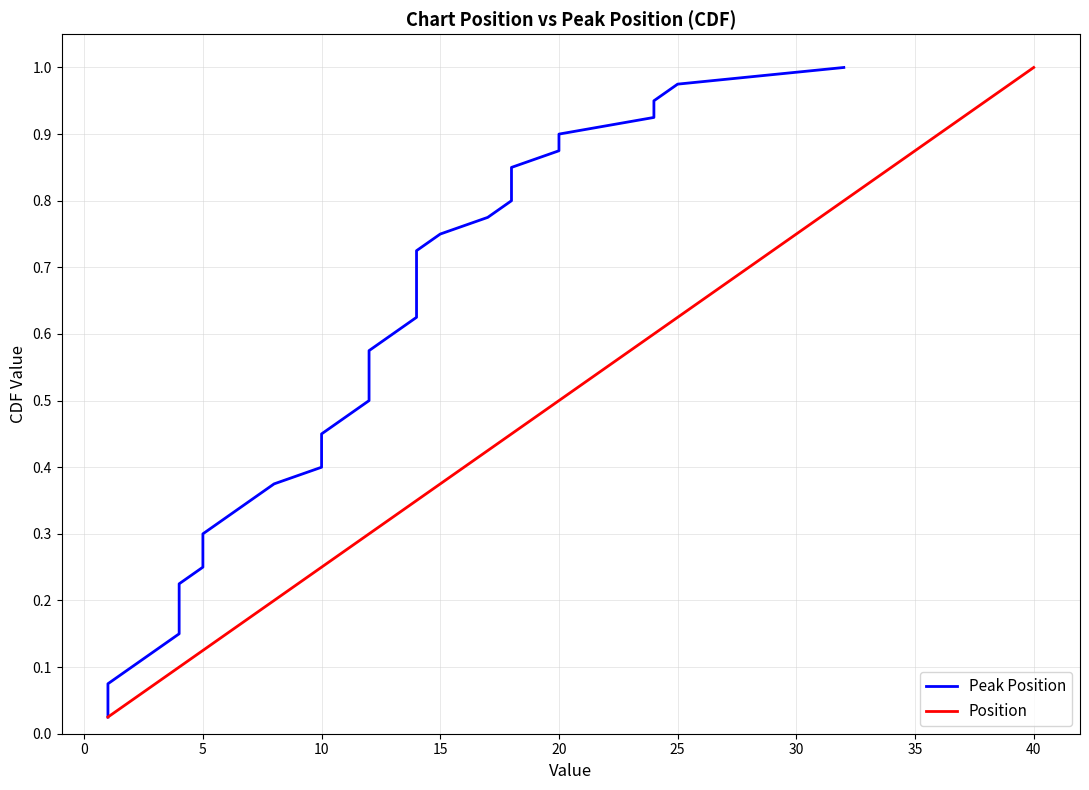

True or false: Position has a value of 0.2 at 15.

False